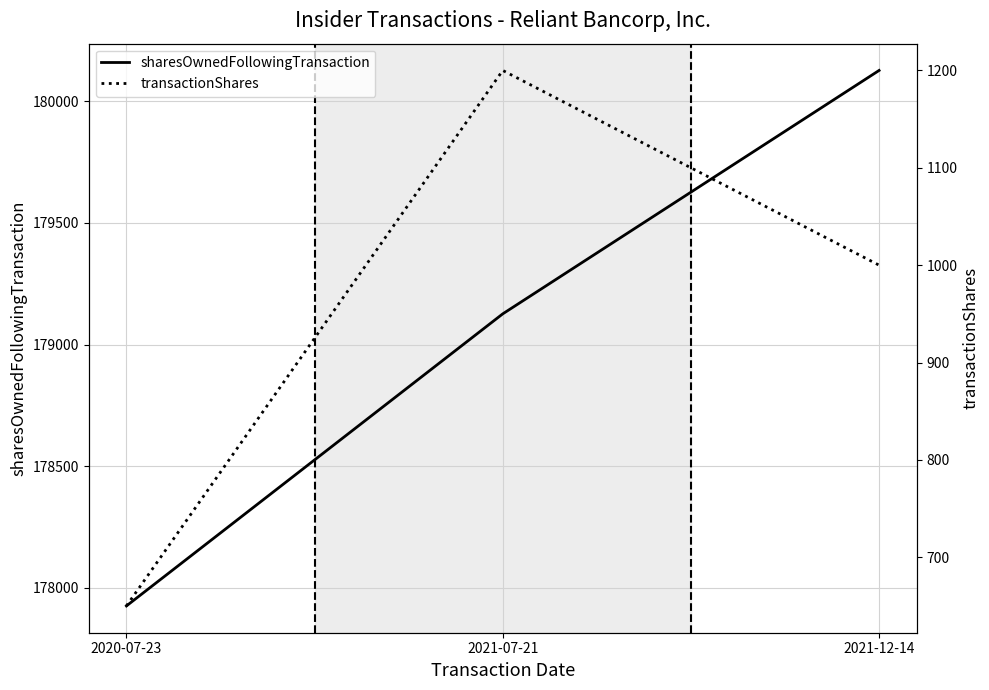

Read the sharesOwnedFollowingTransaction value at 2021-12-14.

180126